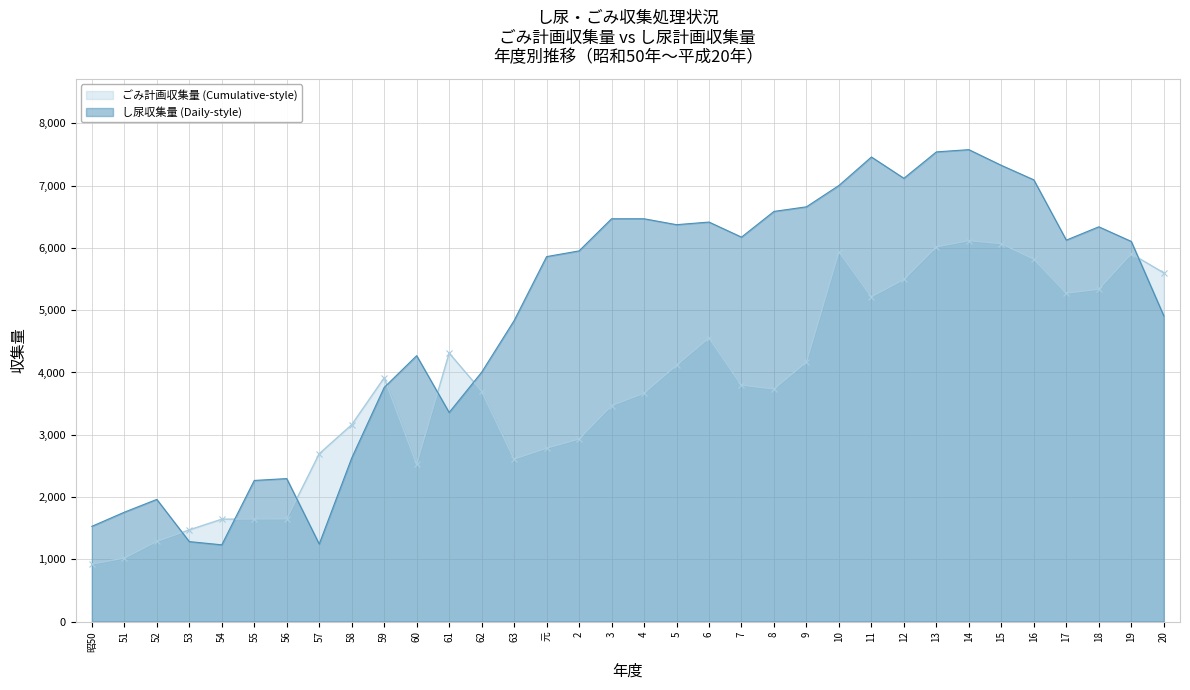

How many data points does each series have?

34